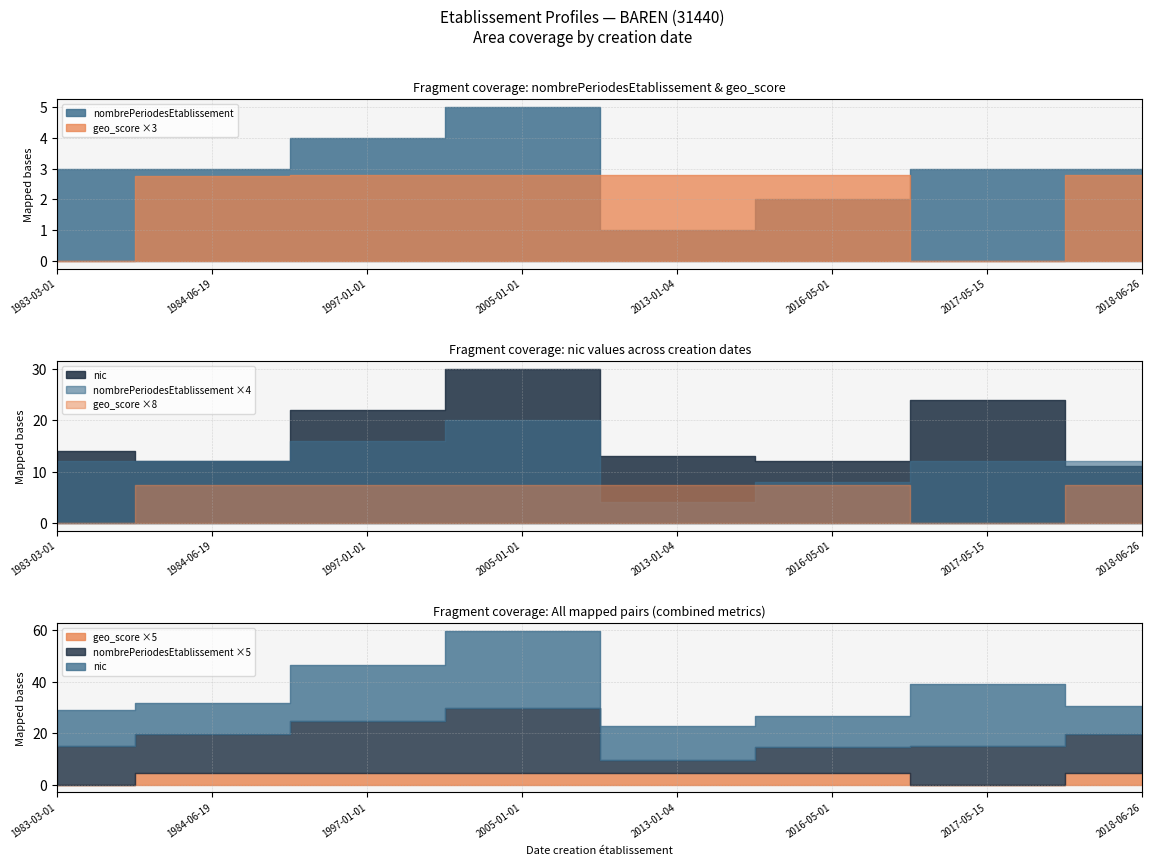

Where is the first local maximum for geo_score?

1997-01-01